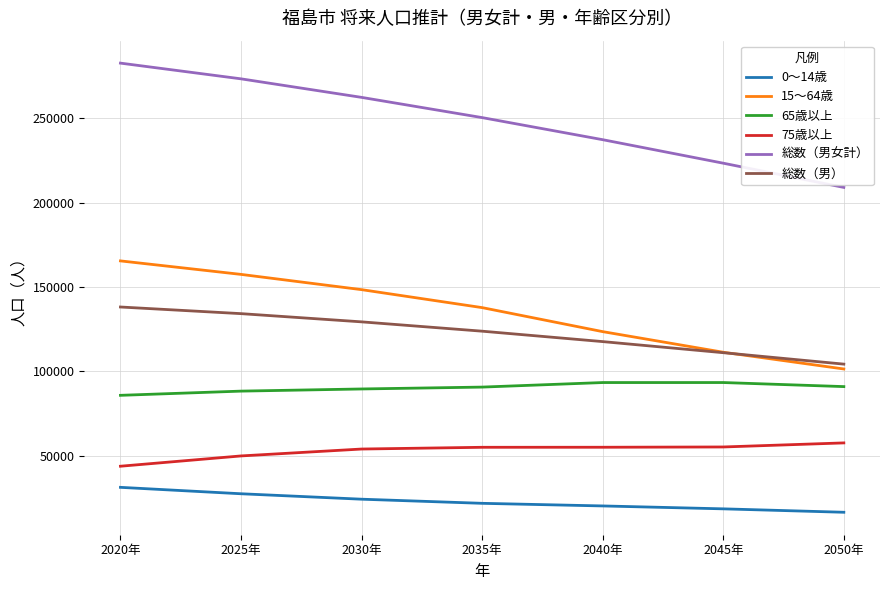

The value of 15～64歳 at 2045年 is 111379. True or false?

True